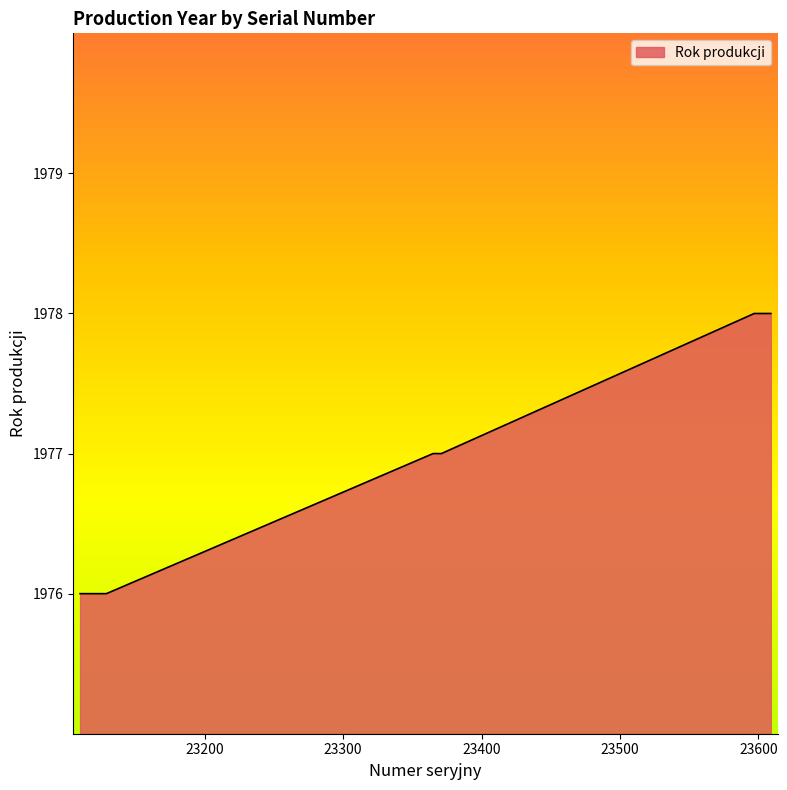

What is the minimum value shown in the chart?

1976